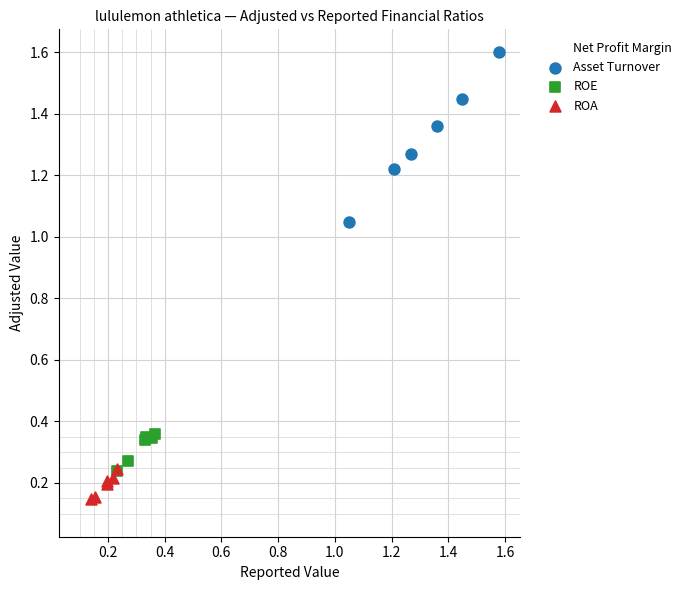

Which series has the largest Y range (max minus min)?

Asset Turnover